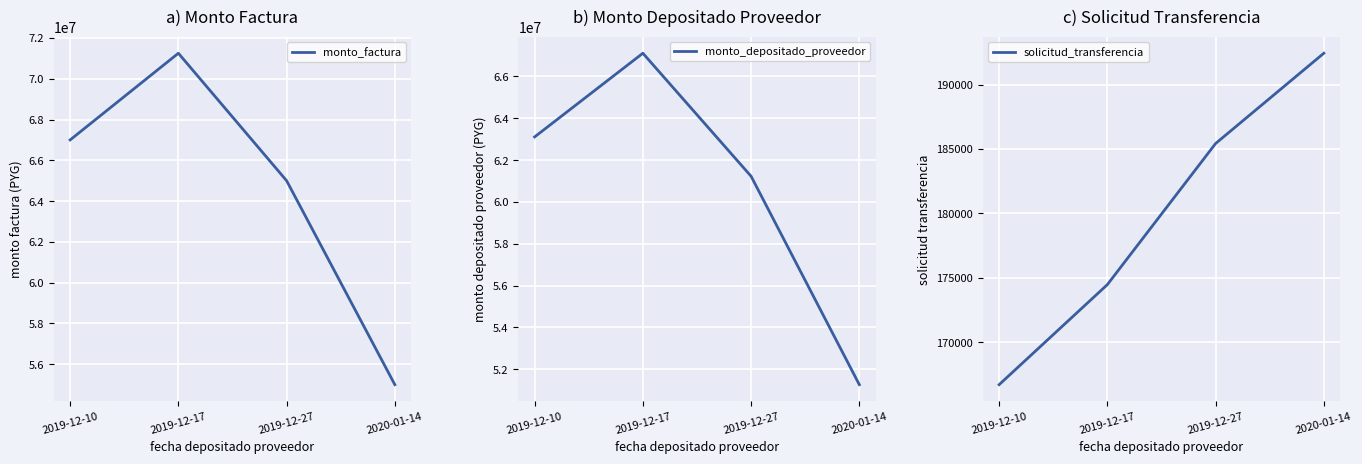

How many lines are shown in the chart?

3